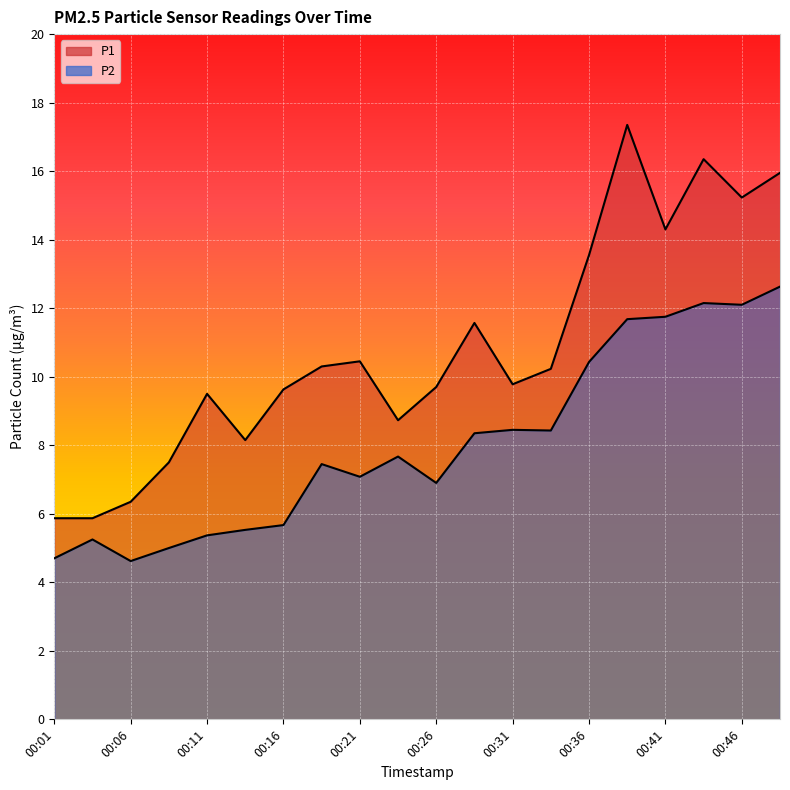

Which series has the widest spread of values?

P1